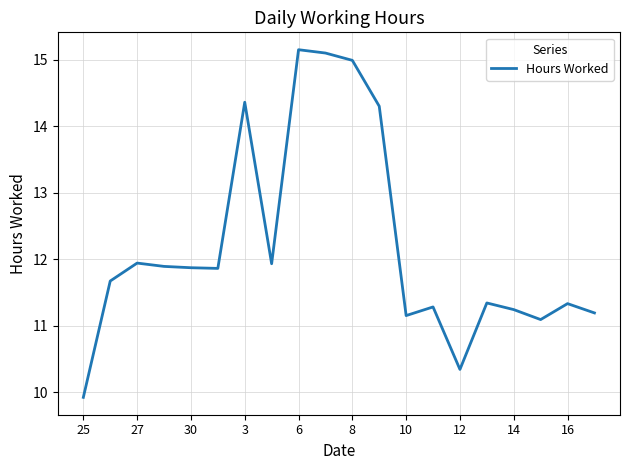

What is the difference between the maximum and minimum values?

5.2